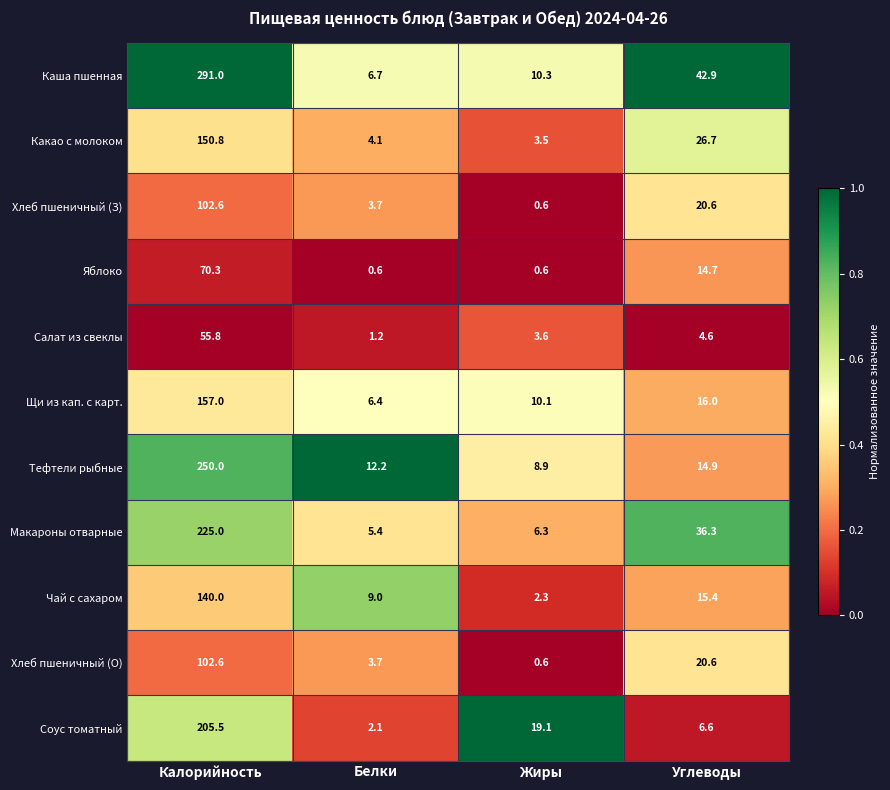

What is the spread (max minus min) of values at Жиры?

18.5